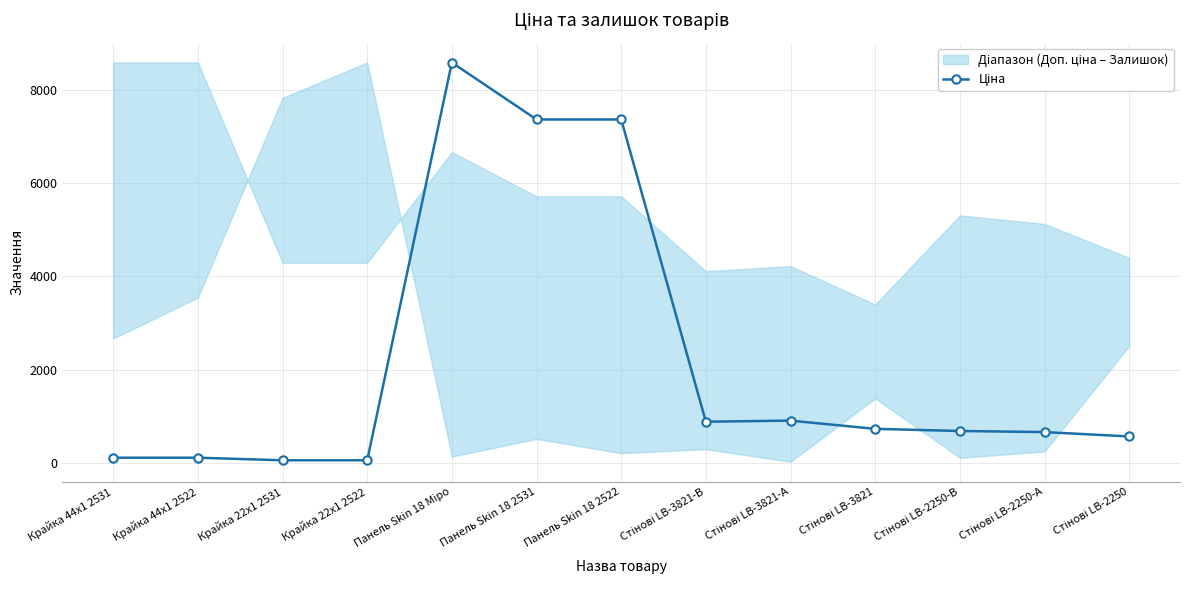

List the labels in order of value, largest first.

Панель Skin 18 Міро, Панель Skin 18 2531, Панель Skin 18 2522, Стінові LB-3821-А, Стінові LB-3821-В, Стінові LB-3821, Стінові LB-2250-В, Стінові LB-2250-А, Стінові LB-2250, Крайка 44x1 2531, Крайка 44x1 2522, Крайка 22x1 2531, Крайка 22x1 2522